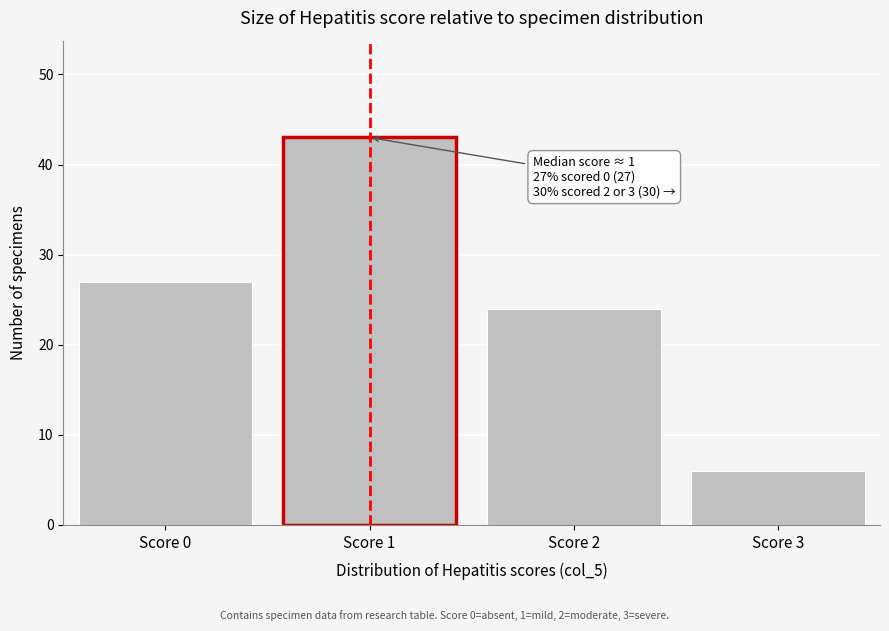

Reading left to right, transcribe all the data shown in this chart.

Score 0=27	Score 1=43	Score 2=24	Score 3=6